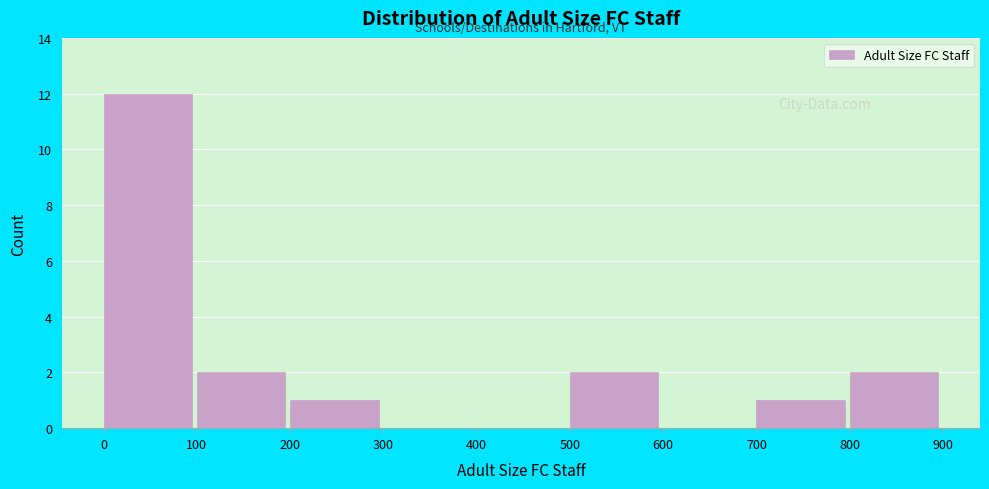

Reading left to right, transcribe this chart: for each bar, give the range it covers on the x-axis and its height. The values are not printed on the chart, so give them approximately, as read against the axis.

0 to 100: 12
100 to 200: 2
200 to 300: 1
300 to 400: 0
400 to 500: 0
500 to 600: 2
600 to 700: 0
700 to 800: 1
800 to 900: 2